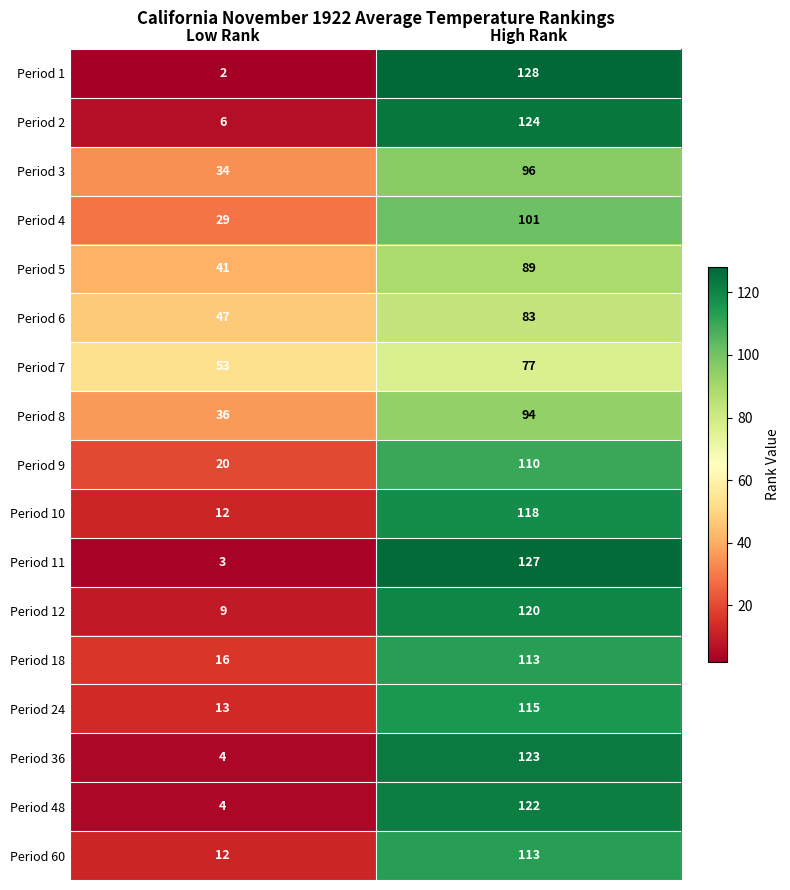

At how many categories does at least one series exceed 67?

1